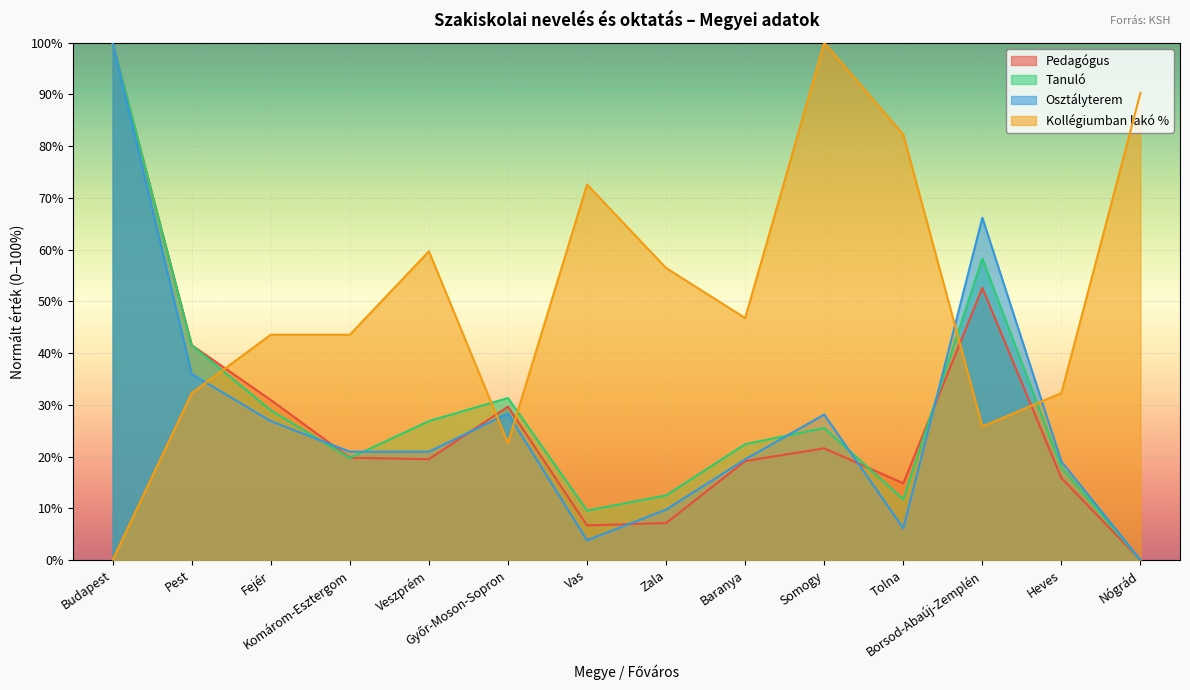

Between Baranya and Budapest, which is larger?

Budapest